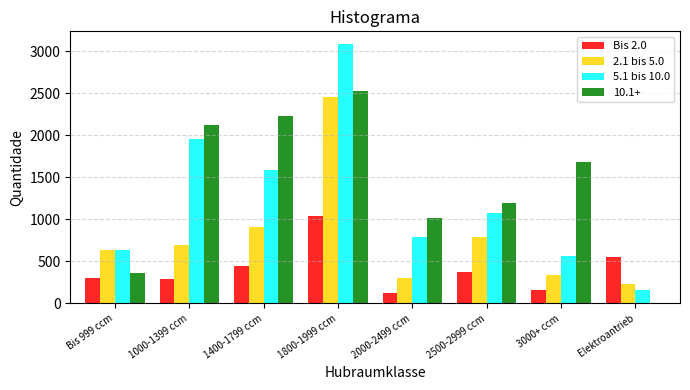

Which category has the highest value in the Bis 2.0 series?

1800-1999 ccm